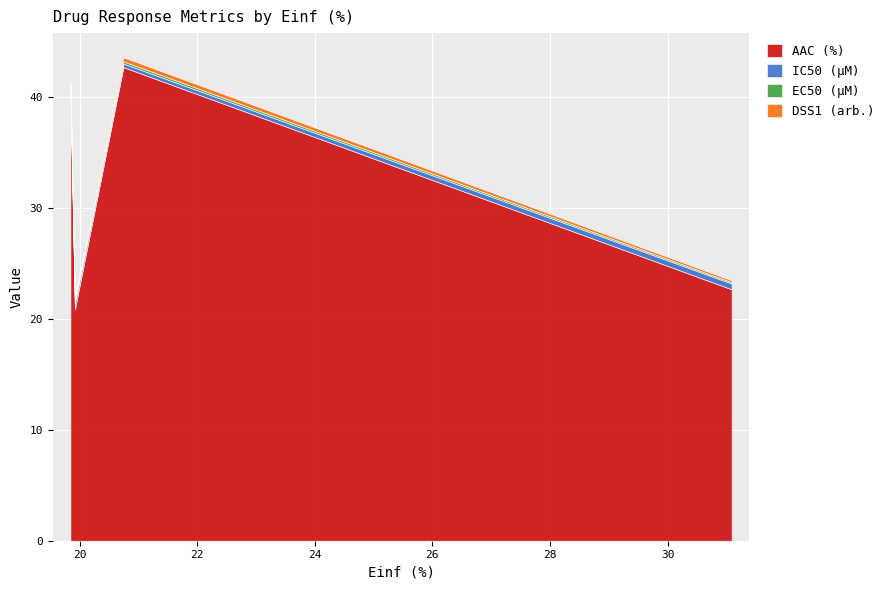

Reading right to left, what are all the values shown in this chart?

AAC (%): 31.089=22.7	20.745=42.7	19.921=20.9	19.845=40.4
IC50 (µM): 31.089=0.5	20.745=0.3	19.921=0.5	19.845=0.4
EC50 (µM): 31.089=0.1	20.745=0.2	19.921=0.3	19.845=0.2
DSS1 (arb.): 31.089=0.2	20.745=0.4	19.921=0.2	19.845=0.3